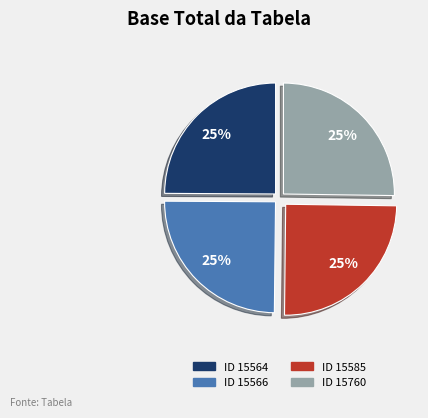

True or false: ID 15566 accounts for 31% of the total.

False